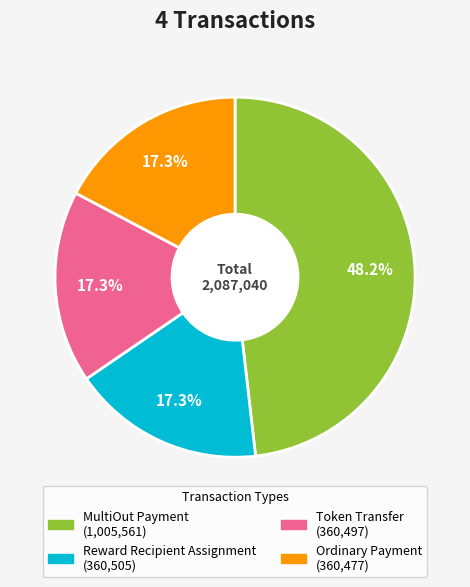

What percentage is the Ordinary Payment slice, to the nearest percent?

17%